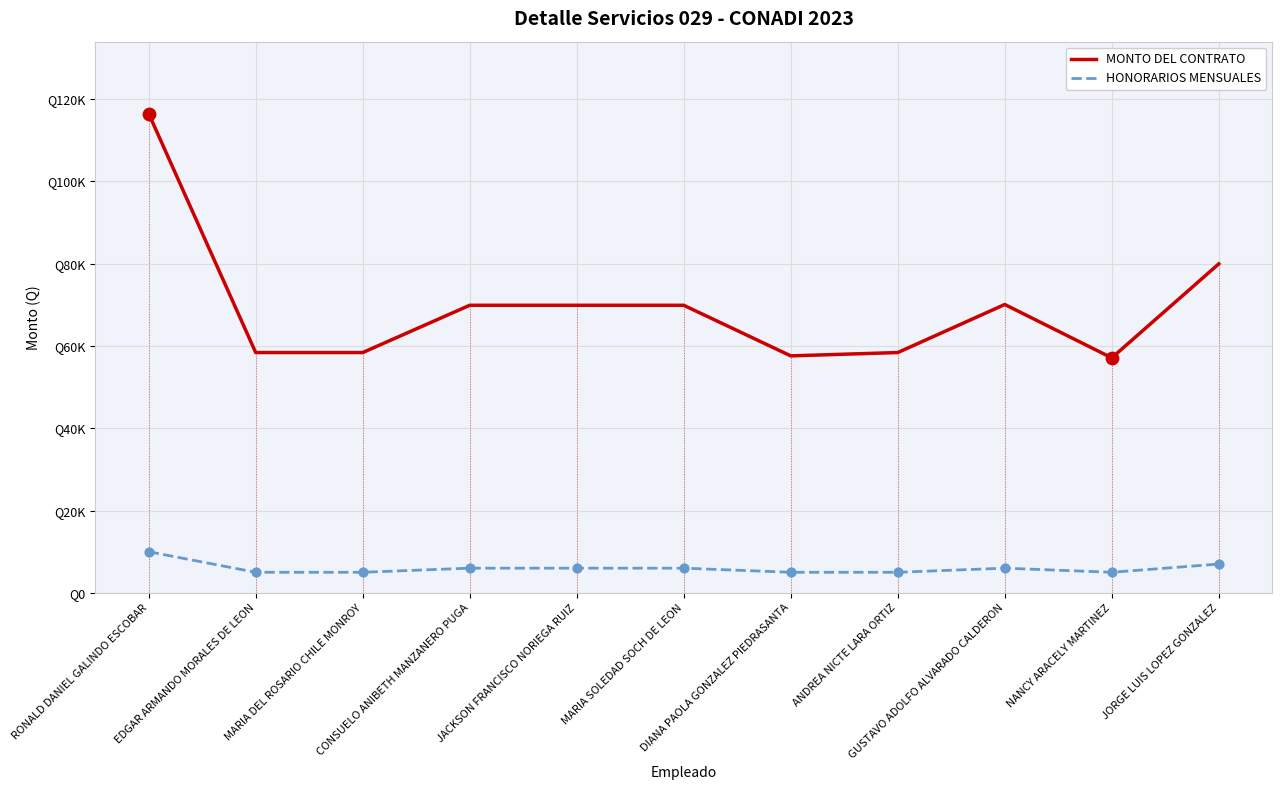

Which series has the largest Y range (max minus min)?

MONTO DEL CONTRATO